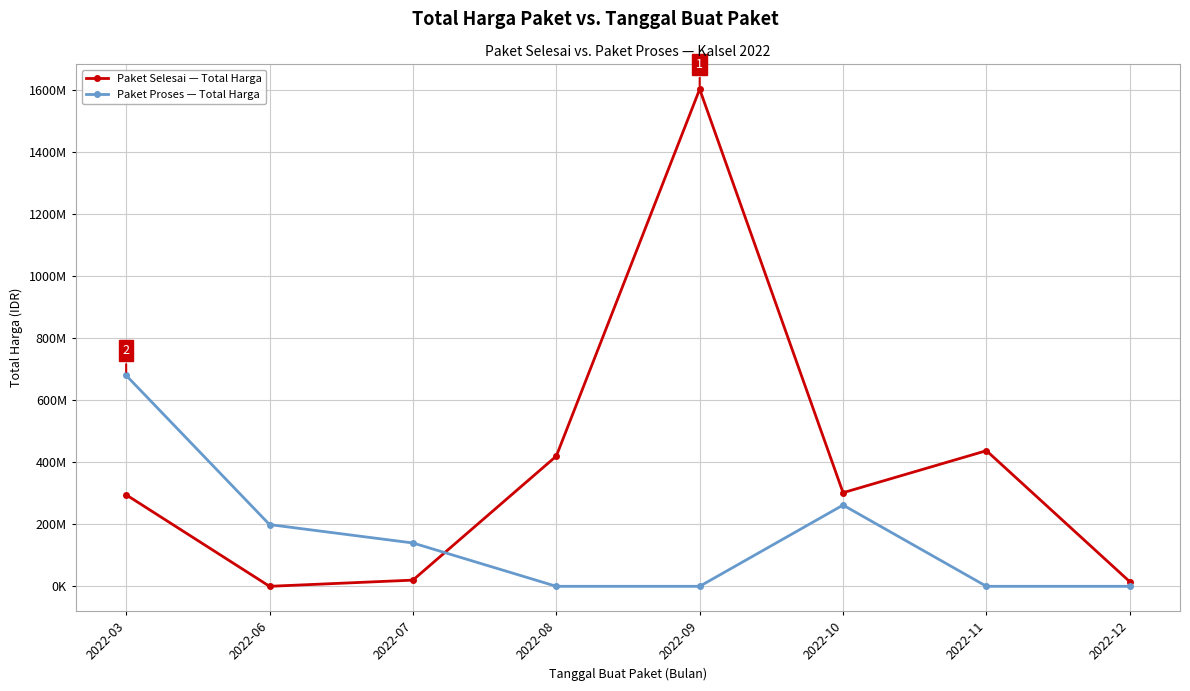

Which category has the highest value across all series?

2022-09